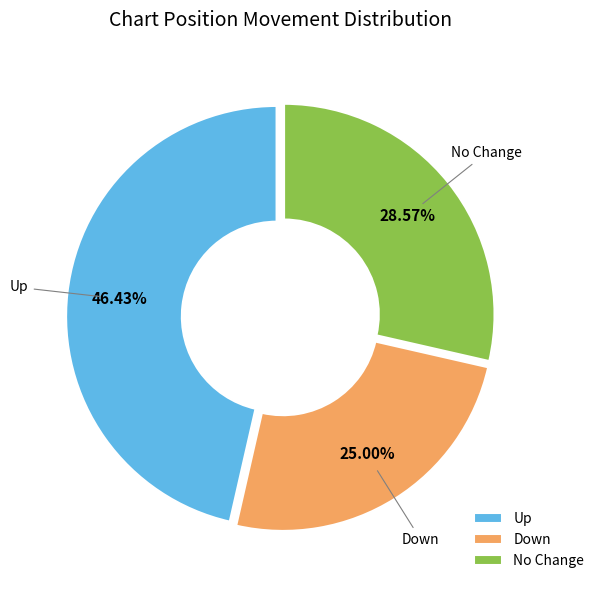

What is the ratio of the value at Up to the value at Down?

1.9